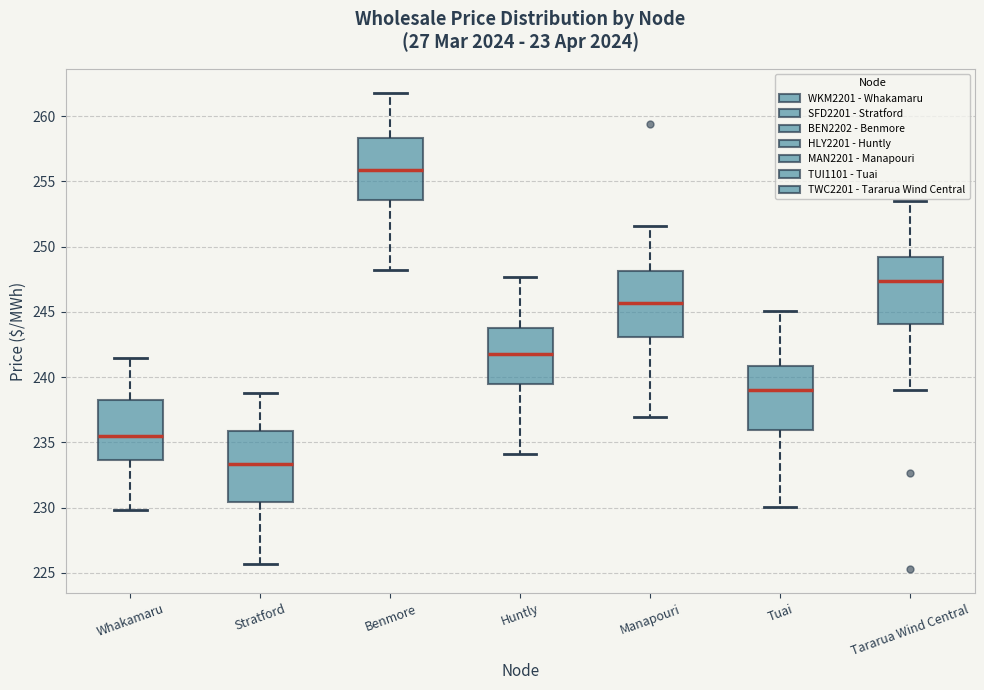

Which box's median line is the lowest?

Stratford